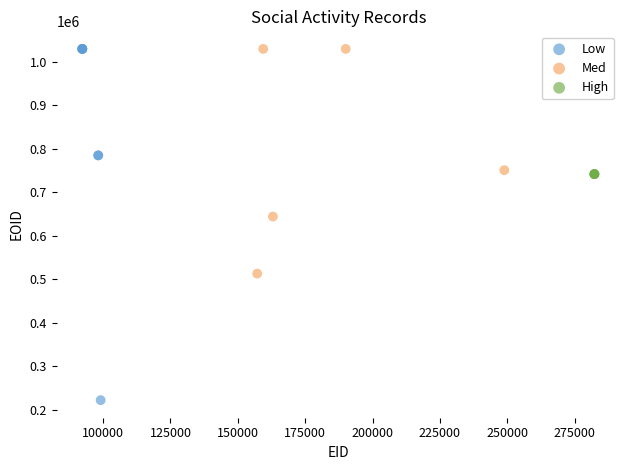

Which series reaches the minimum Y coordinate?

Low